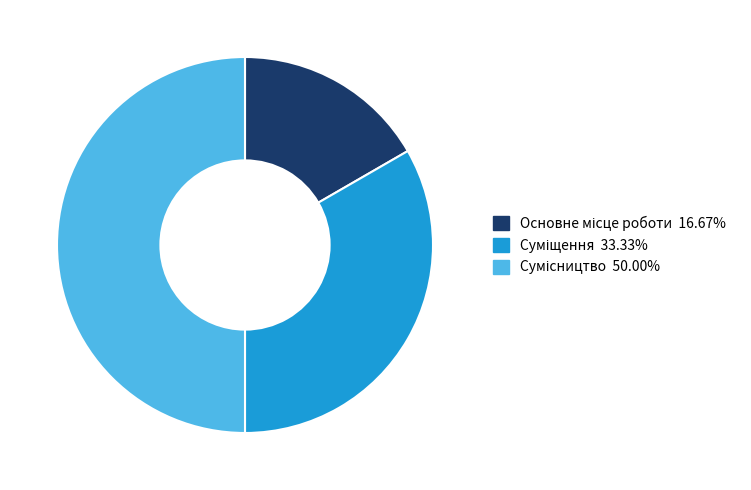

Rank the categories by value from highest to lowest.

Сумісництво, Суміщення, Основне місце роботи